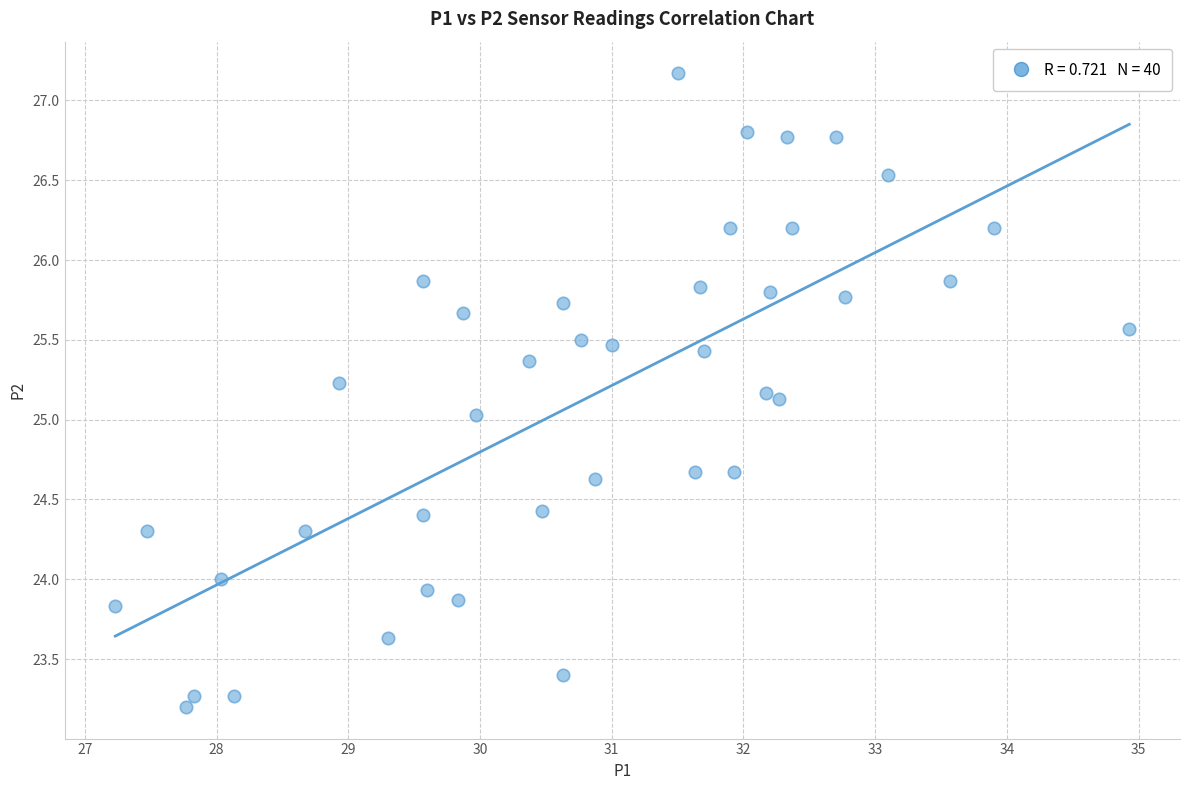

What is the range of X values (max minus min)?

7.7